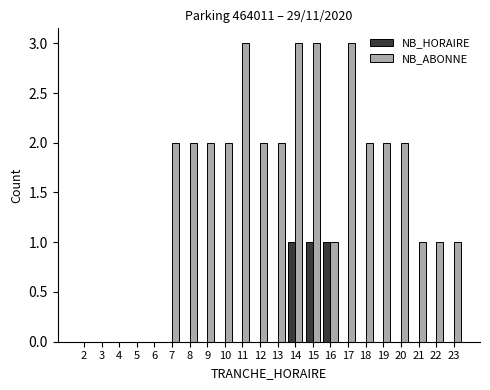

What are all the series names shown in the legend?

NB_HORAIRE, NB_ABONNE